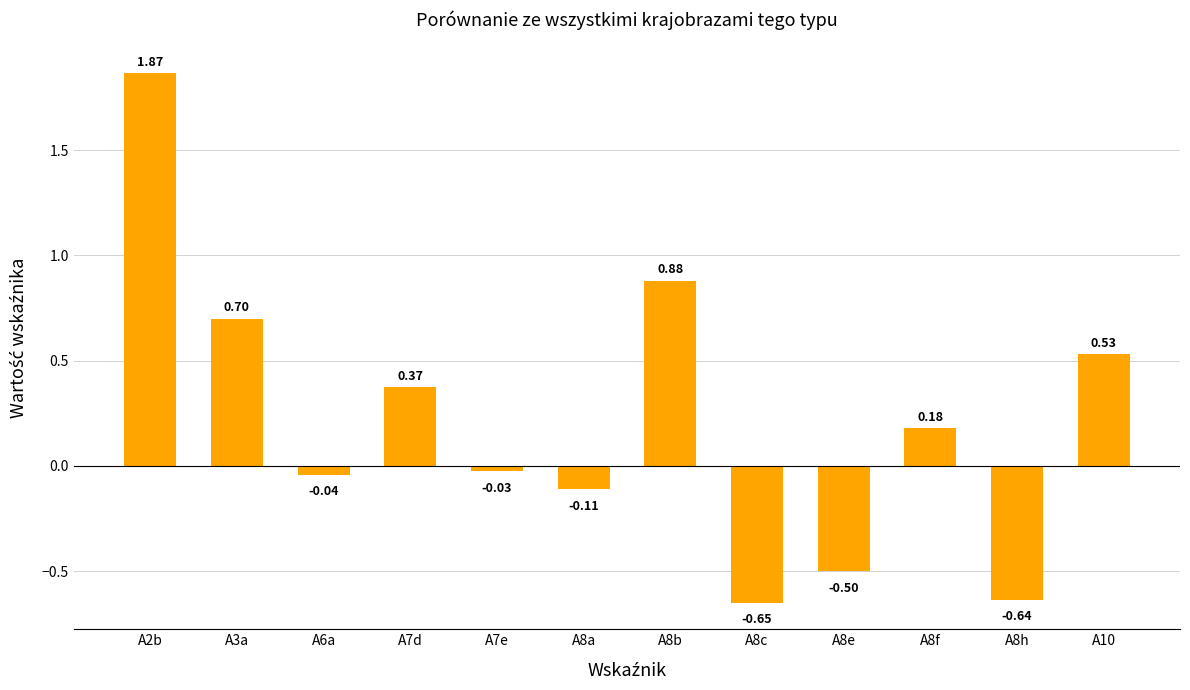

What is the difference between the maximum and minimum values?

2.5